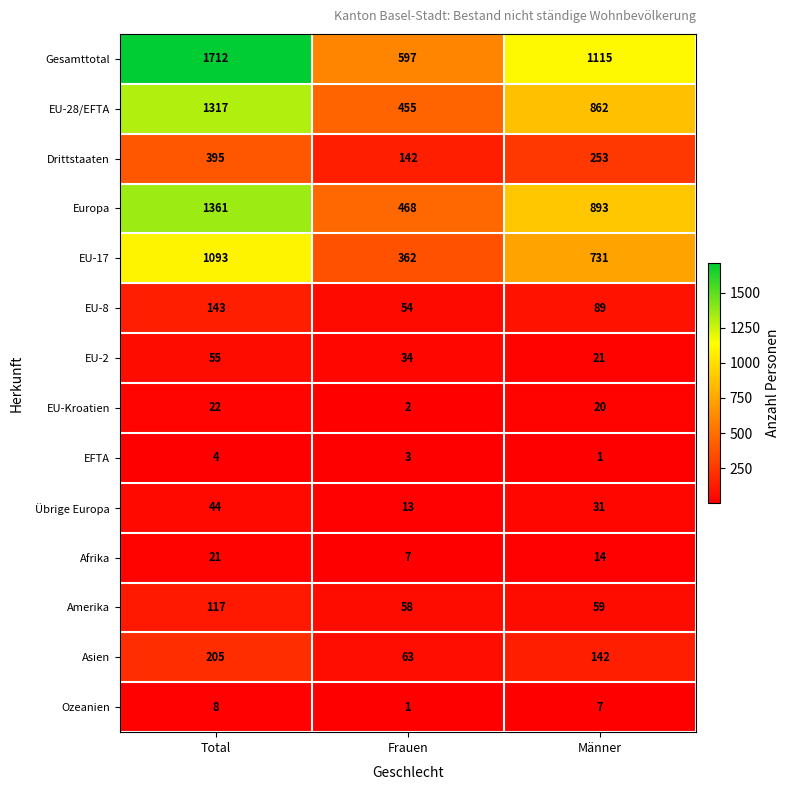

At which category is the sum across all series the highest?

Total